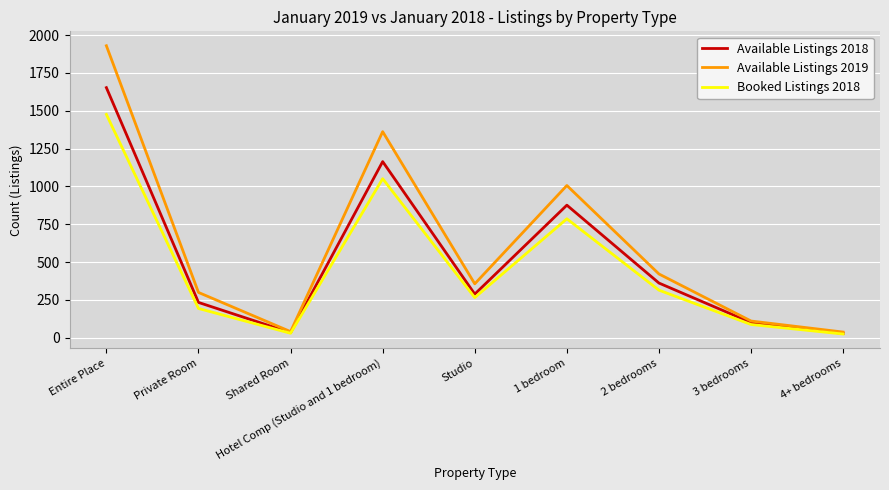

Where is Available Listings 2018 nearest to the value 840?

1 bedroom